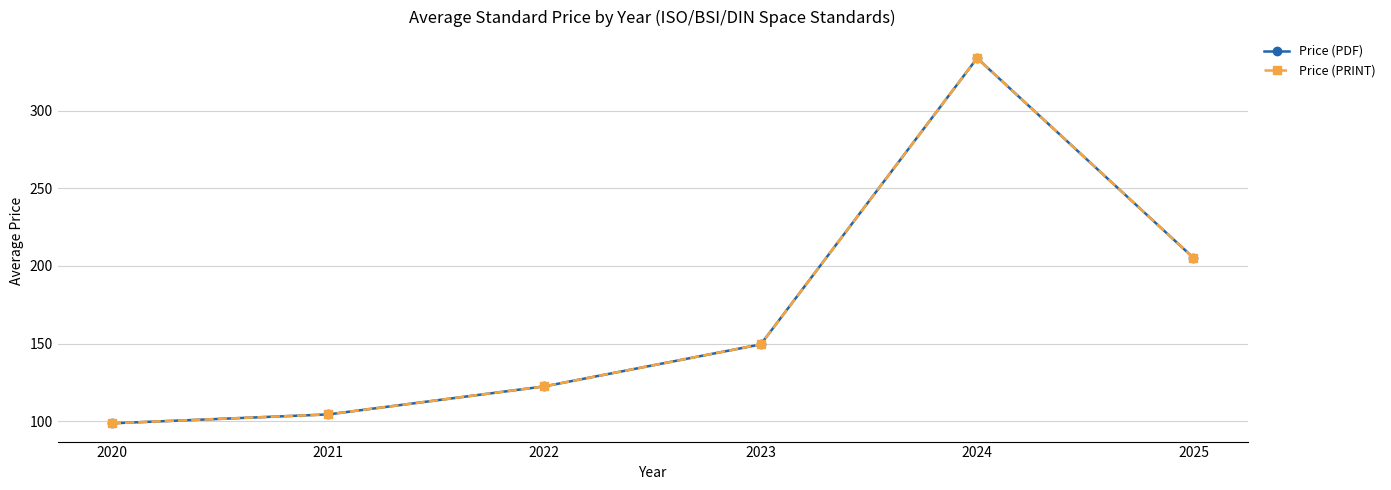

True or false: Price (PDF) has more than 2 interior local peaks.

False